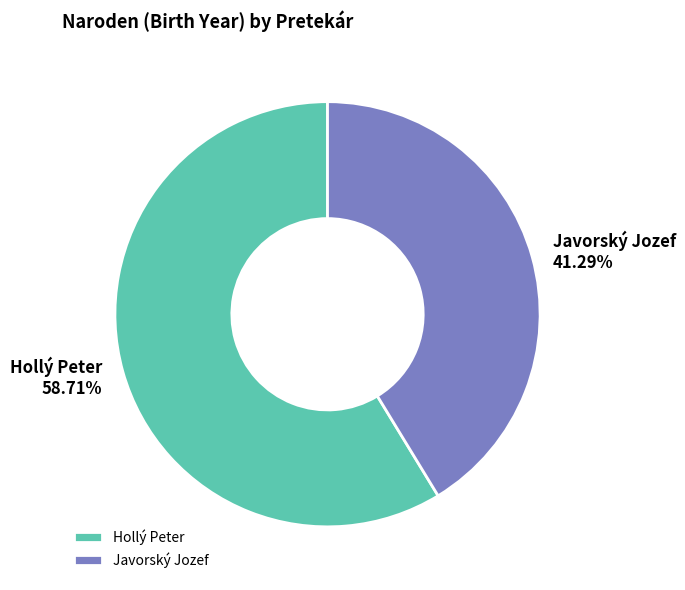

Which category has the biggest portion of the pie?

Hollý Peter